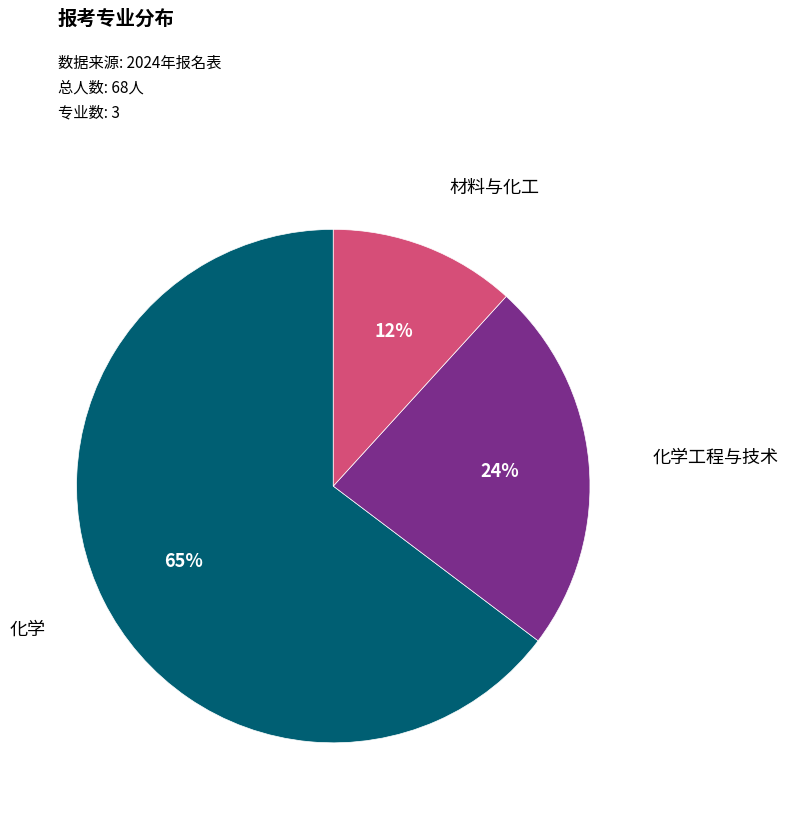

What is the majority slice?

化学